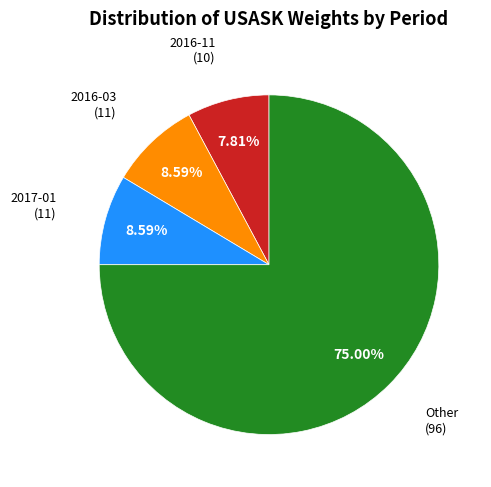

Is there any slice that represents more than half of the pie?

Yes